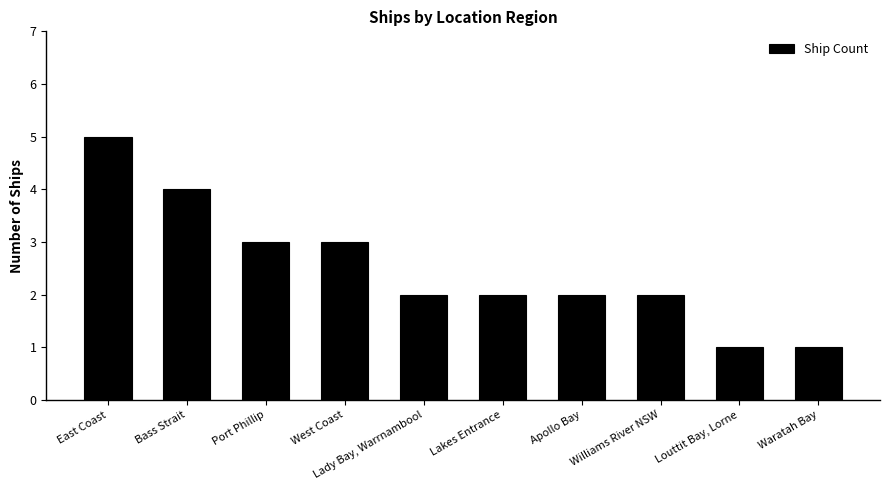

How many values are between 2 and 3?

6